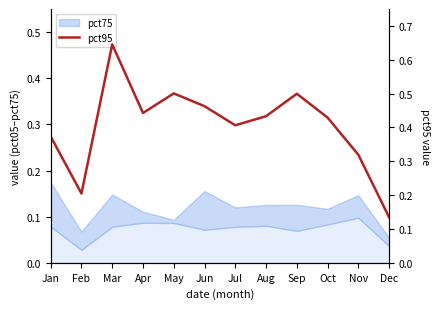

At which category does the data reach its first local valley?

Feb